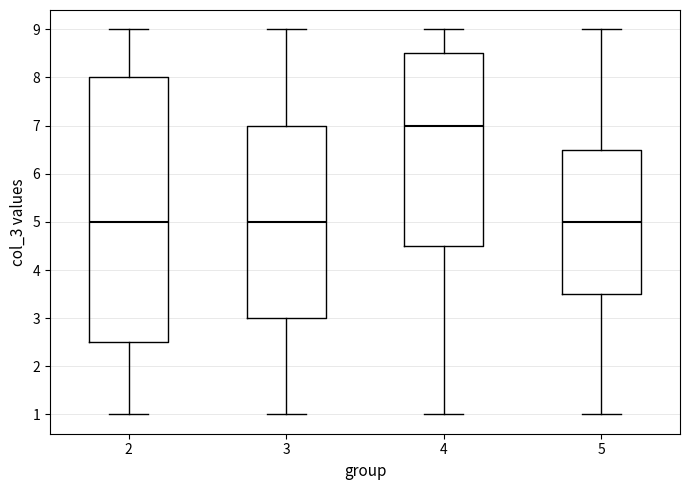

Reading left to right, read every box against the y-axis: the position of its median line, the range the box covers, and the ends of its whiskers. The values are not printed on the chart, so give them approximately, as read against the axis.

2: median 5.0, box 2.5 to 8.0, whiskers 1.0 to 9.0
3: median 5.0, box 3.0 to 7.0, whiskers 1.0 to 9.0
4: median 7.0, box 4.5 to 8.5, whiskers 1.0 to 9.0
5: median 5.0, box 3.5 to 6.5, whiskers 1.0 to 9.0